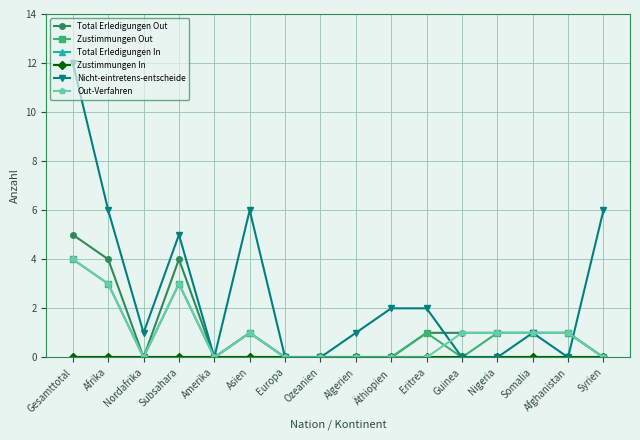

Which series has the widest spread of values?

Nicht-eintretens-entscheide